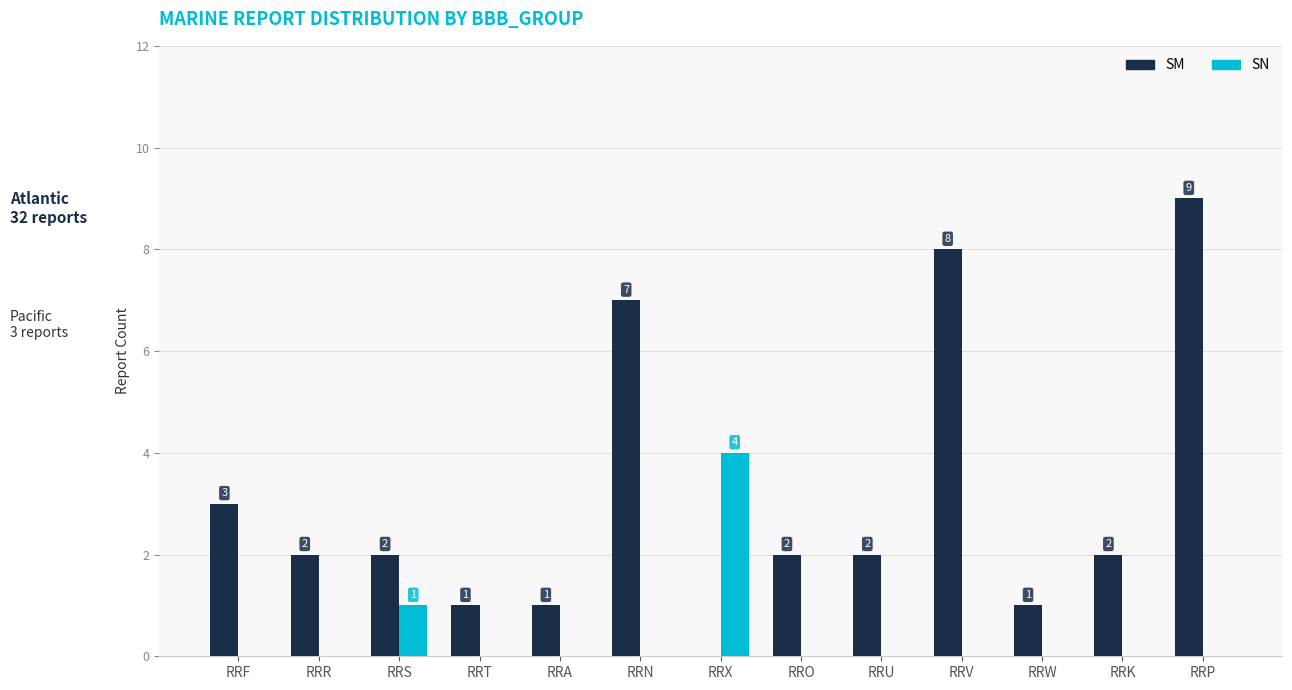

Reading right to left, list all the values displayed in this chart.

SM: RRP=9	RRK=2	RRW=1	RRV=8	RRU=2	RRO=2	RRX=0	RRN=7	RRA=1	RRT=1	RRS=2	RRR=2	RRF=3
SN: RRP=0	RRK=0	RRW=0	RRV=0	RRU=0	RRO=0	RRX=4	RRN=0	RRA=0	RRT=0	RRS=1	RRR=0	RRF=0